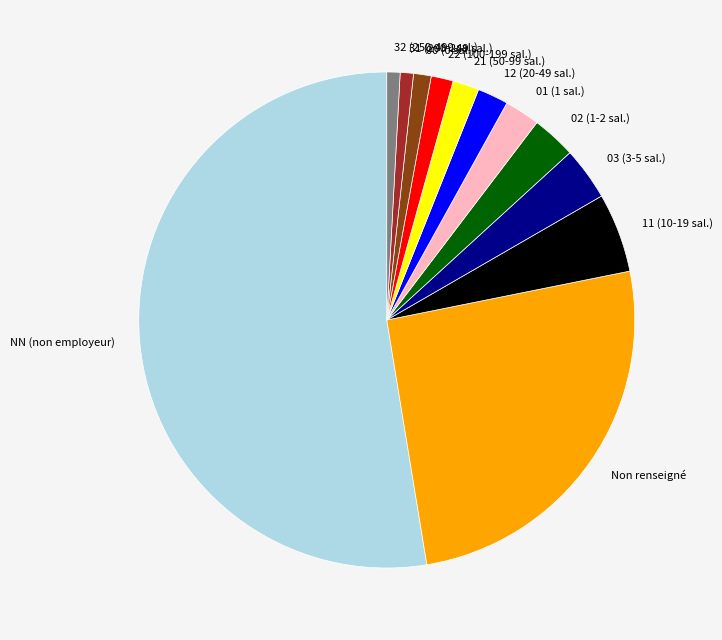

Which slice is the largest?

NN (non employeur)